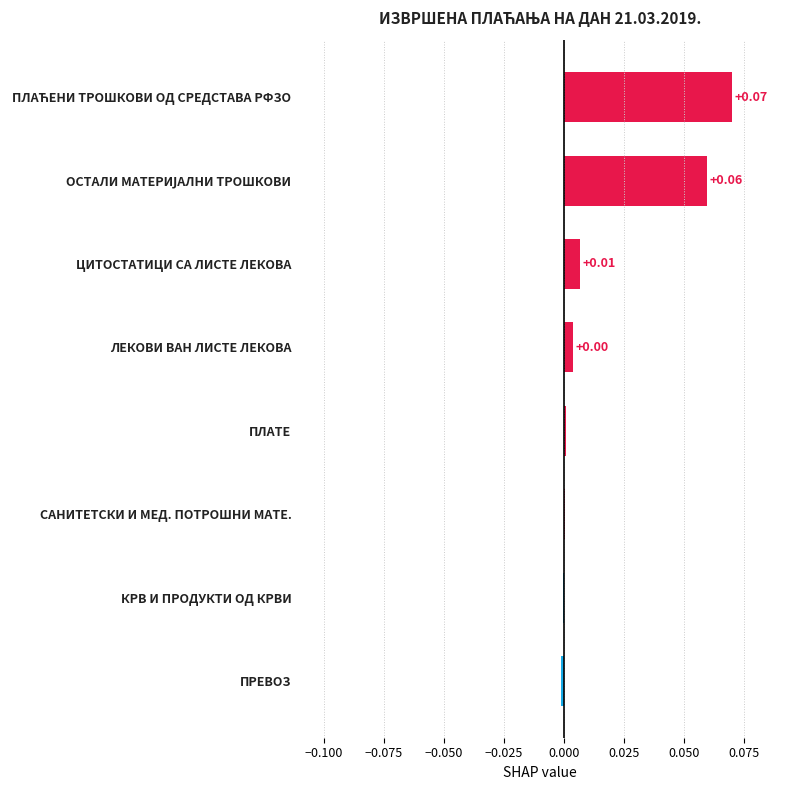

How many categories are shown in the chart?

8